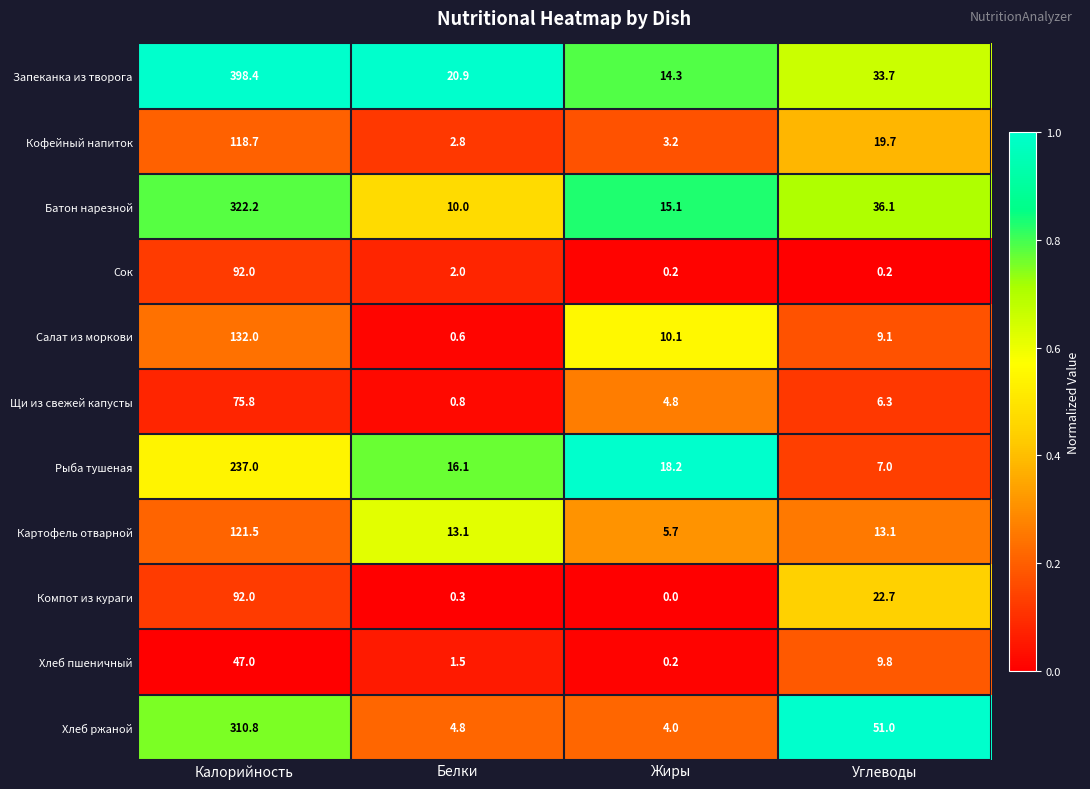

What is the sum of all Компот из кураги values?

115.0